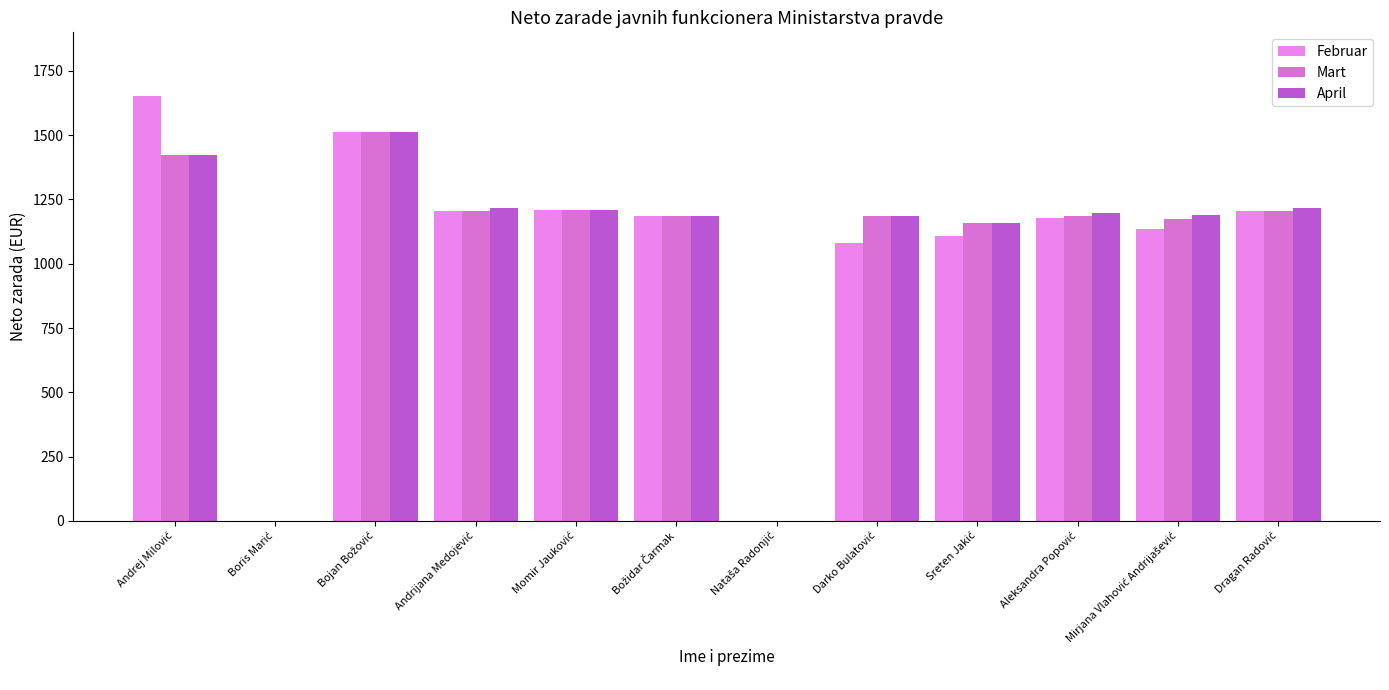

Which category has the highest value in the April series?

Bojan Božović